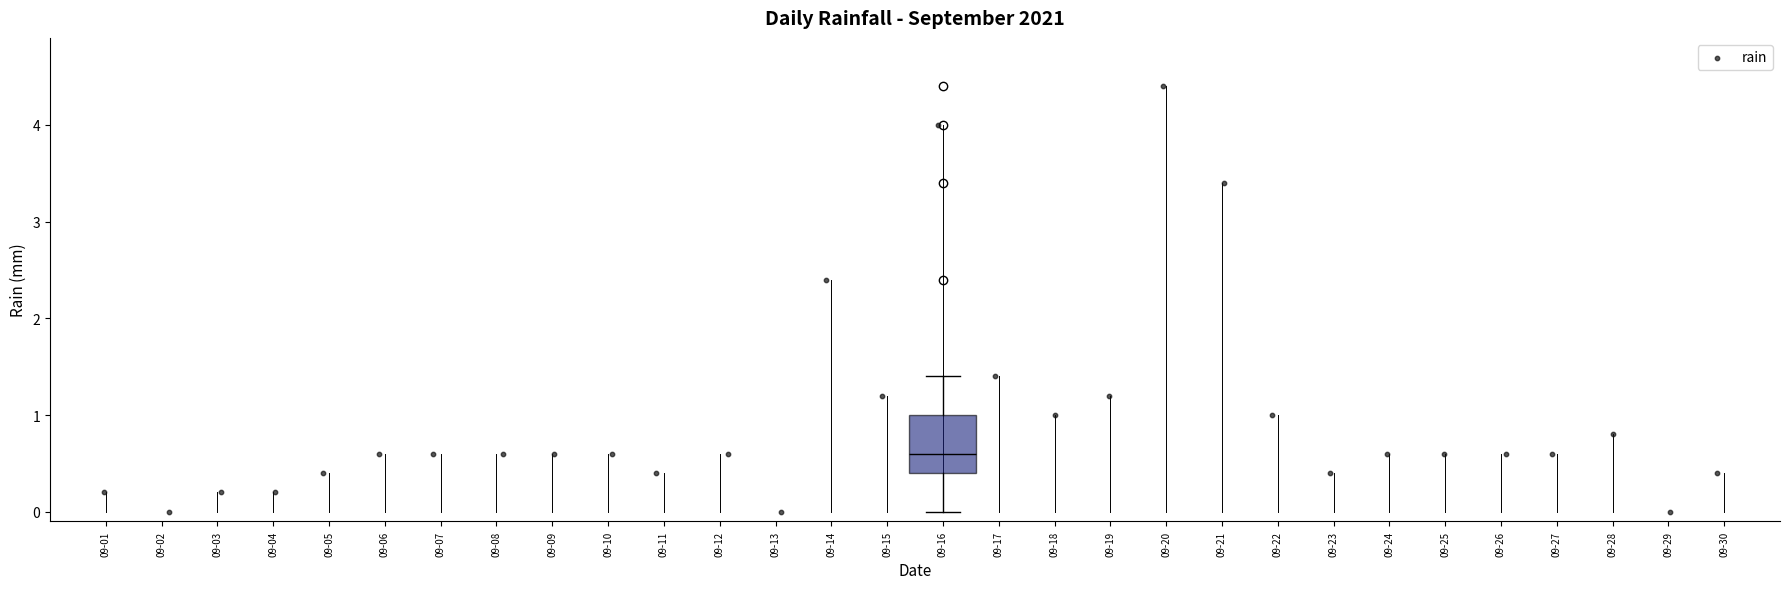

Transcribe this box plot: give where the median line is, the range the box spans, and where the two whiskers end, as read against the y-axis. The values are not printed on the chart, so give them approximately, as read against the axis.

median 0.6, box 0.4 to 1.0, whiskers 0.0 to 1.4